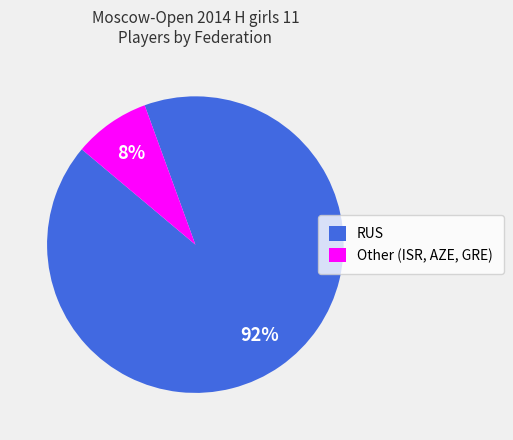

Rank the categories by value from highest to lowest.

RUS, Other